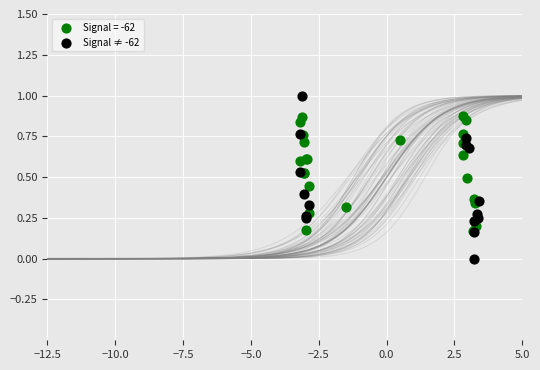

Which series has the widest spread of Y values?

Signal ≠ -62